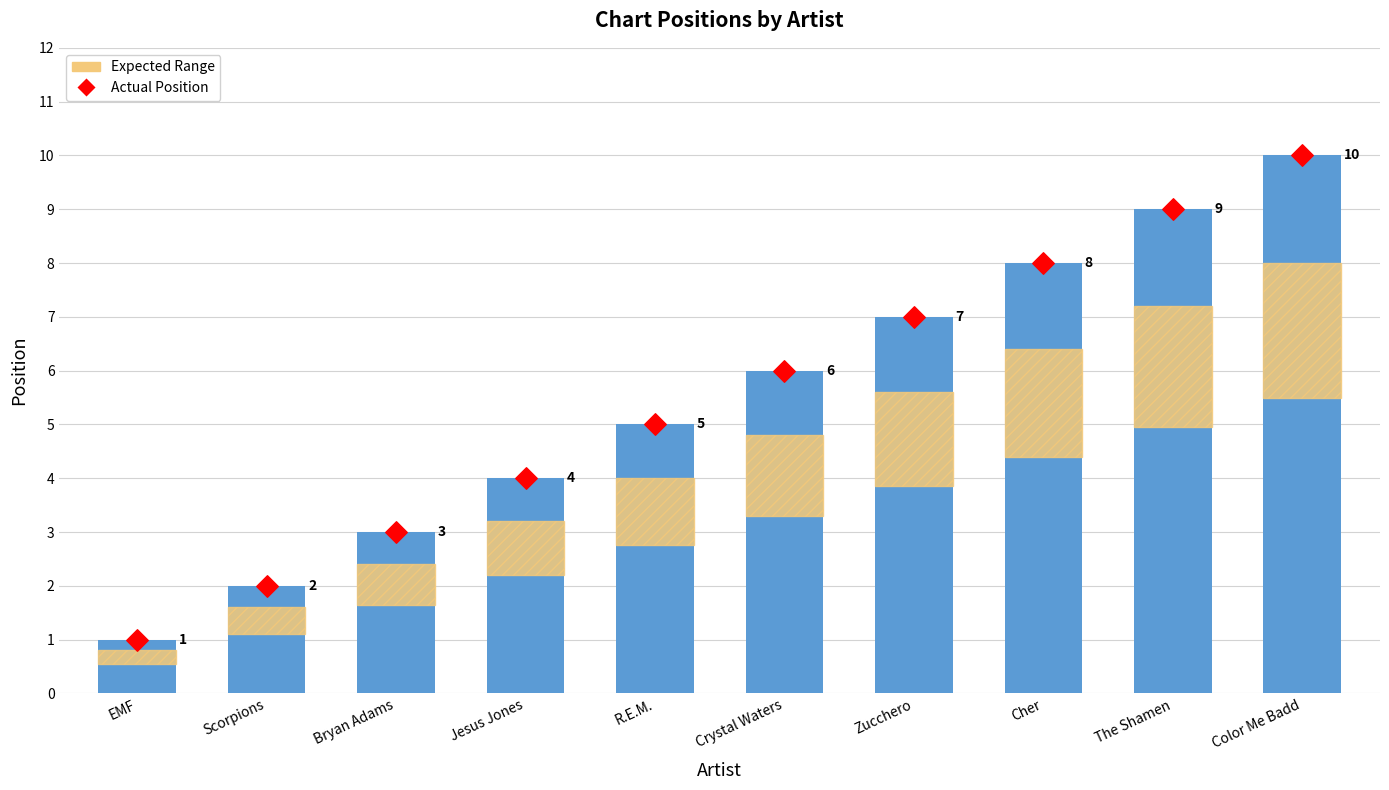

Which series contains the highest Y value?

Position